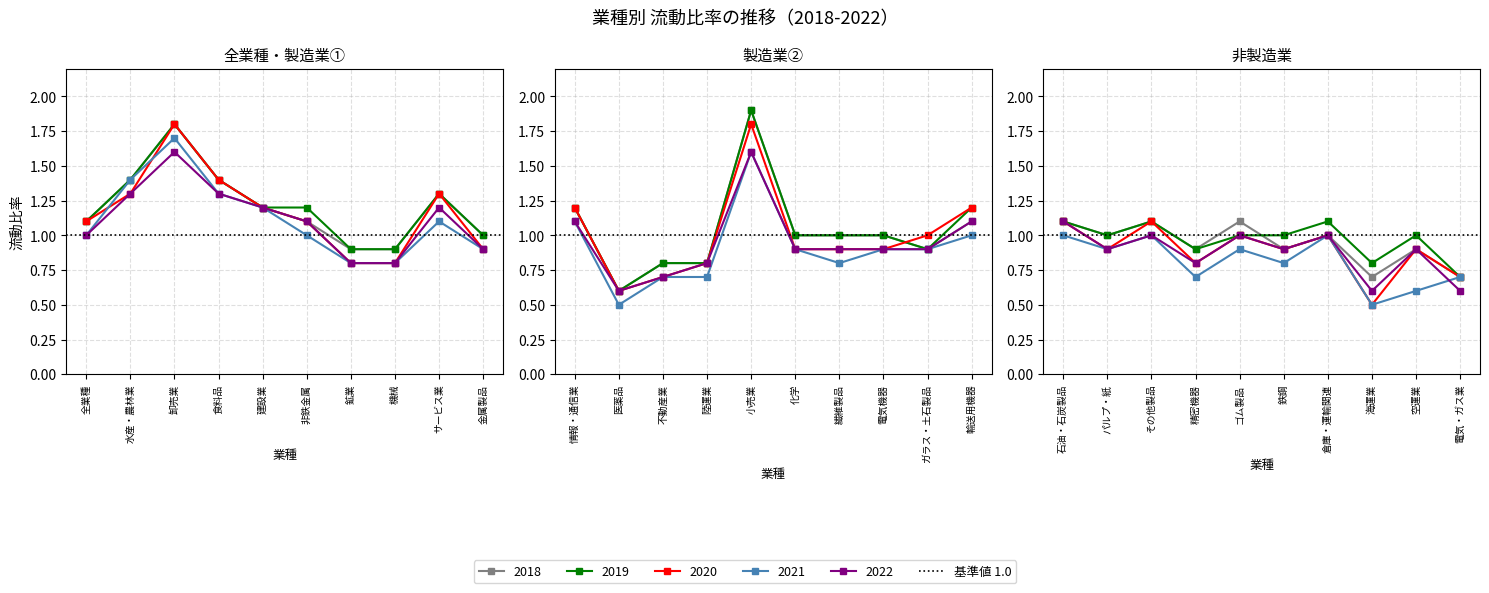

Reading left to right, what are all the values shown in this chart?

2018: 全業種=1.1	水産・農林業=1.4	卸売業=1.8	食料品=1.4	建設業=1.2	非鉄金属=1.1	鉱業=0.9	機械=0.9	サービス業=1.3	金属製品=1.0	情報・通信業=1.2	医薬品=0.6	不動産業=0.8	陸運業=0.8	小売業=1.9	化学=1.0	繊維製品=1.0	電気機器=1.0	ガラス・土石製品=0.9	輸送用機器=1.1	石油・石炭製品=1.1	パルプ・紙=1.0	その他製品=1.1	精密機器=0.9	ゴム製品=1.1	鉄鋼=0.9	倉庫・運輸関連=1.0	海運業=0.7	空運業=0.9	電気・ガス業=0.7
2019: 全業種=1.1	水産・農林業=1.4	卸売業=1.8	食料品=1.4	建設業=1.2	非鉄金属=1.2	鉱業=0.9	機械=0.9	サービス業=1.3	金属製品=1.0	情報・通信業=1.2	医薬品=0.6	不動産業=0.8	陸運業=0.8	小売業=1.9	化学=1.0	繊維製品=1.0	電気機器=1.0	ガラス・土石製品=0.9	輸送用機器=1.2	石油・石炭製品=1.1	パルプ・紙=1.0	その他製品=1.1	精密機器=0.9	ゴム製品=1.0	鉄鋼=1.0	倉庫・運輸関連=1.1	海運業=0.8	空運業=1.0	電気・ガス業=0.7
2020: 全業種=1.1	水産・農林業=1.3	卸売業=1.8	食料品=1.4	建設業=1.2	非鉄金属=1.1	鉱業=0.8	機械=0.8	サービス業=1.3	金属製品=0.9	情報・通信業=1.2	医薬品=0.6	不動産業=0.7	陸運業=0.8	小売業=1.8	化学=0.9	繊維製品=0.9	電気機器=0.9	ガラス・土石製品=1.0	輸送用機器=1.2	石油・石炭製品=1.1	パルプ・紙=0.9	その他製品=1.1	精密機器=0.8	ゴム製品=1.0	鉄鋼=0.9	倉庫・運輸関連=1.0	海運業=0.5	空運業=0.9	電気・ガス業=0.7
2021: 全業種=1.0	水産・農林業=1.4	卸売業=1.7	食料品=1.3	建設業=1.2	非鉄金属=1.0	鉱業=0.8	機械=0.8	サービス業=1.1	金属製品=0.9	情報・通信業=1.1	医薬品=0.5	不動産業=0.7	陸運業=0.7	小売業=1.6	化学=0.9	繊維製品=0.8	電気機器=0.9	ガラス・土石製品=0.9	輸送用機器=1.0	石油・石炭製品=1.0	パルプ・紙=0.9	その他製品=1.0	精密機器=0.7	ゴム製品=0.9	鉄鋼=0.8	倉庫・運輸関連=1.0	海運業=0.5	空運業=0.6	電気・ガス業=0.7
2022: 全業種=1.0	水産・農林業=1.3	卸売業=1.6	食料品=1.3	建設業=1.2	非鉄金属=1.1	鉱業=0.8	機械=0.8	サービス業=1.2	金属製品=0.9	情報・通信業=1.1	医薬品=0.6	不動産業=0.7	陸運業=0.8	小売業=1.6	化学=0.9	繊維製品=0.9	電気機器=0.9	ガラス・土石製品=0.9	輸送用機器=1.1	石油・石炭製品=1.1	パルプ・紙=0.9	その他製品=1.0	精密機器=0.8	ゴム製品=1.0	鉄鋼=0.9	倉庫・運輸関連=1.0	海運業=0.6	空運業=0.9	電気・ガス業=0.6